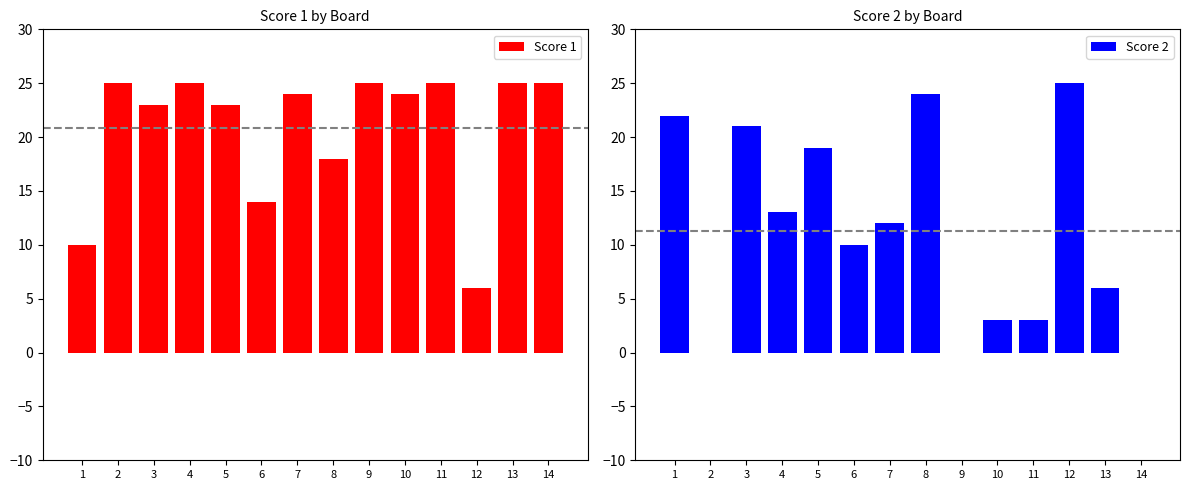

True or false: Score 1 has a value of 25 at 14.

True